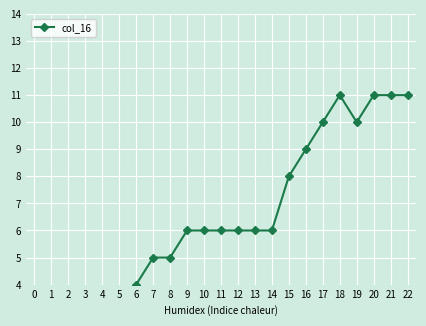

Reading right to left, transcribe all the data shown in this chart.

11	11	11	10	11	10	9	8	6	6	6	6	6	6	5	5	4	3	3	2	2	1	2